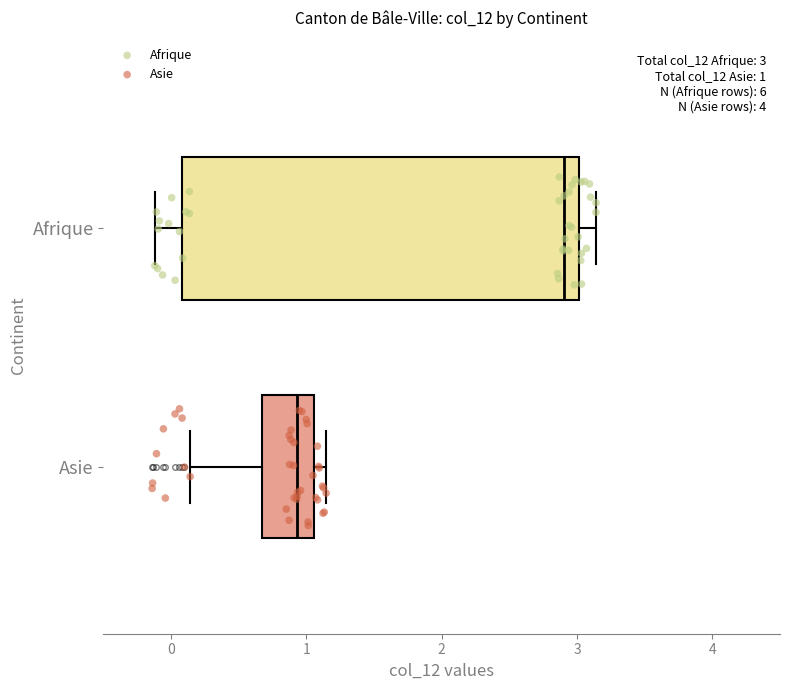

Which box is the widest, from its left edge to its right edge?

Afrique